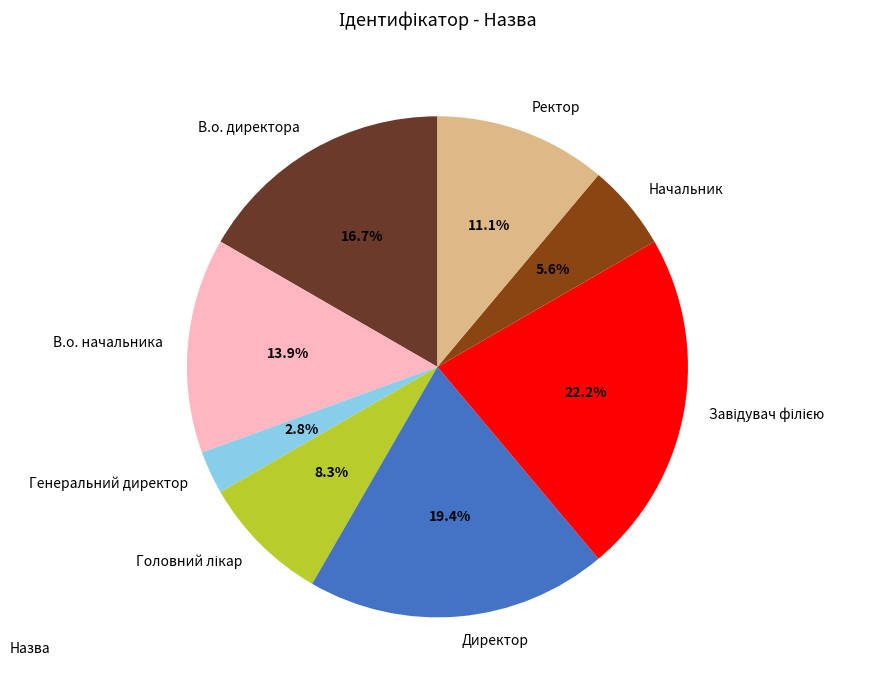

Combined, do Ректор and Директор account for over 50%?

No